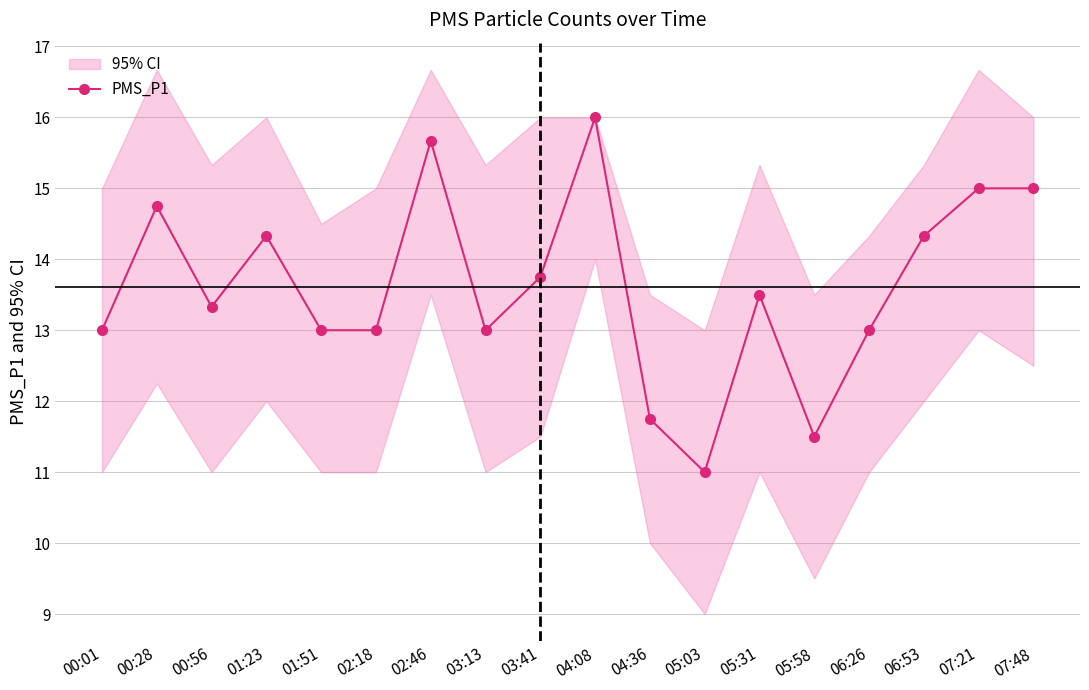

At which label is the value closest to 13?

00:01